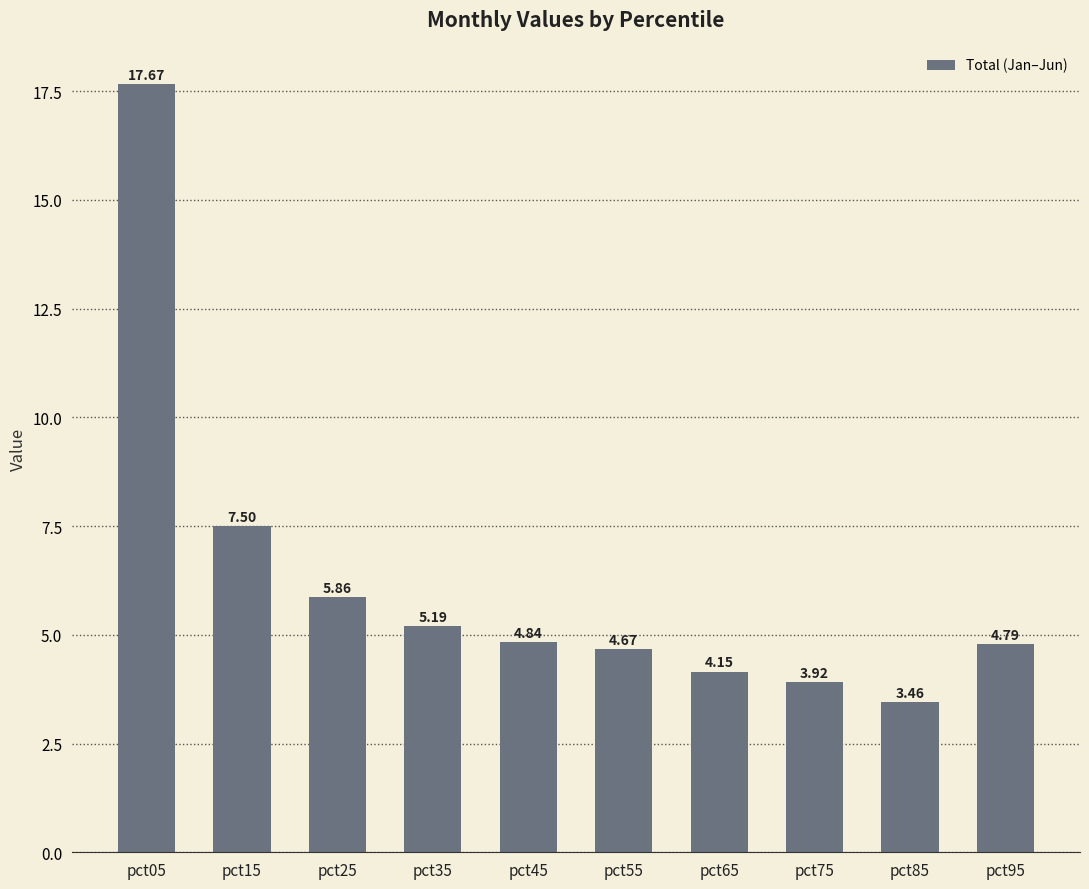

Are the bars horizontal?

No